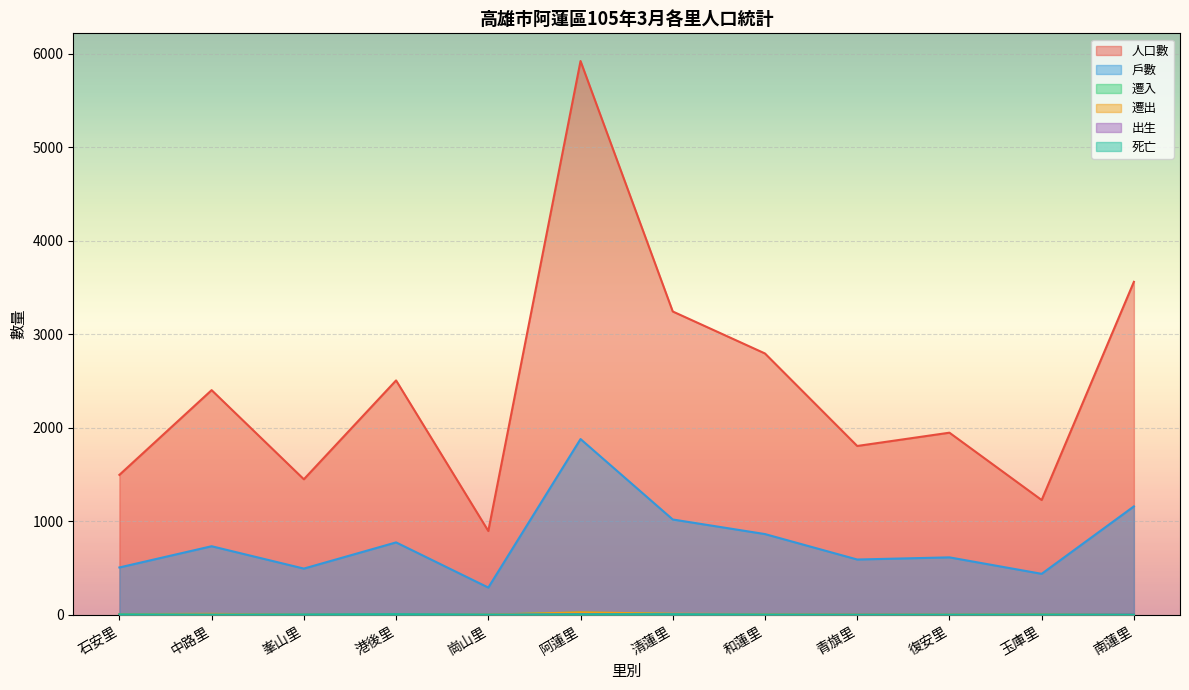

What is the average value of the 人口數 series?

2437